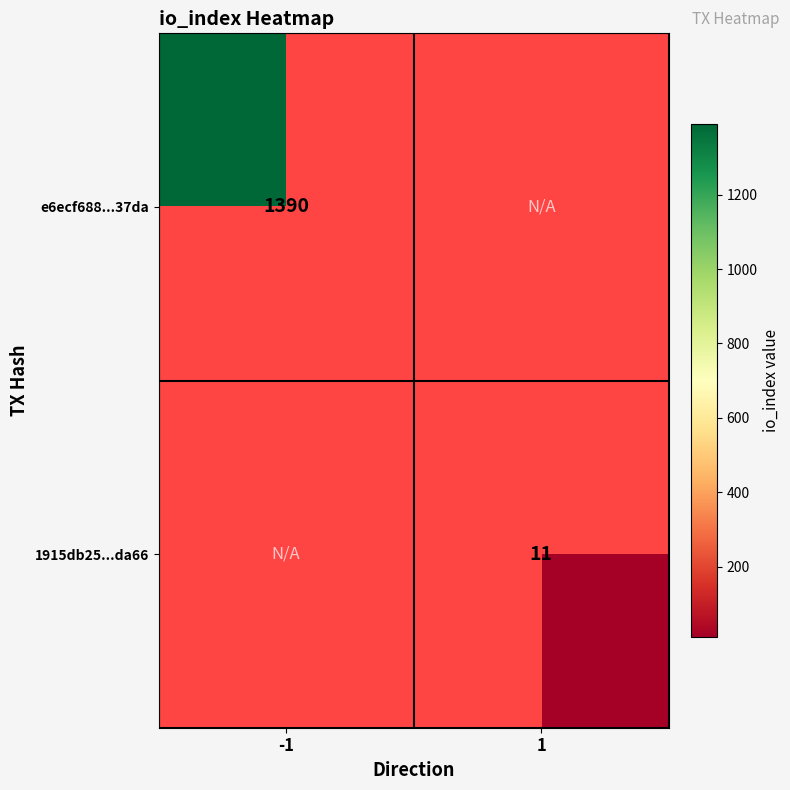

Is it true that 1915db25...da66 equals 20 at 1?

False